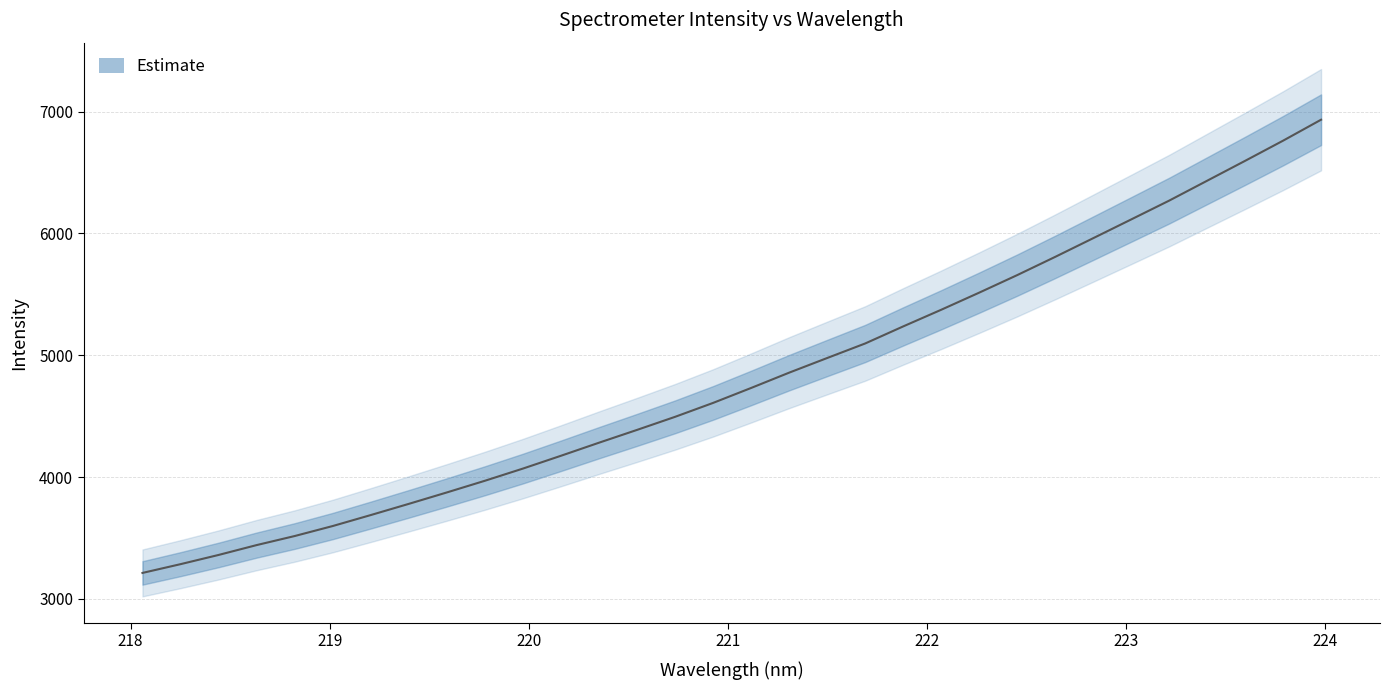

Reading left to right, transcribe all the data shown in this chart.

3212.8	3284.8	3360.4	3441.4	3515.8	3598.0	3688.0	3780.0	3873.8	3969.6	4069.7	4174.9	4282.1	4387.2	4494.5	4608.8	4731.5	4857.0	4977.3	5096.6	5236.8	5373.4	5514.0	5657.8	5807.6	5960.9	6114.9	6269.4	6432.7	6596.0	6761.6	6933.6